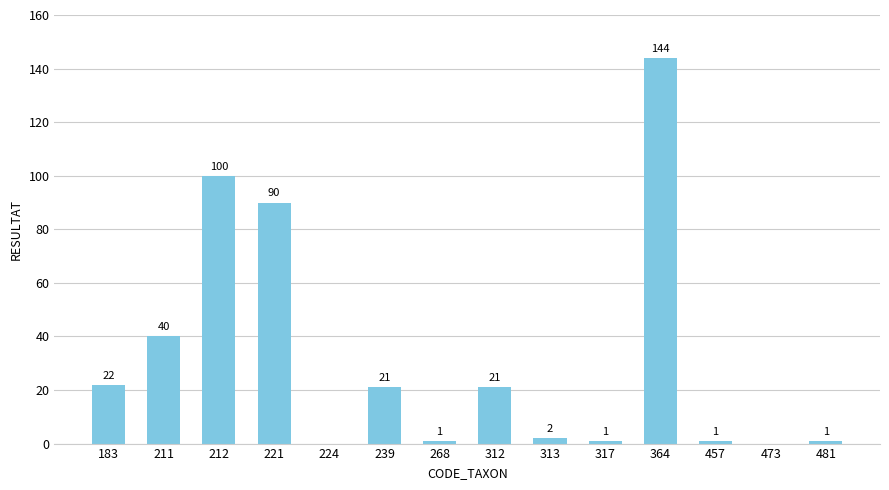

Reading right to left, transcribe all the data shown in this chart.

481=1	473=0	457=1	364=144	317=1	313=2	312=21	268=1	239=21	224=0	221=90	212=100	211=40	183=22